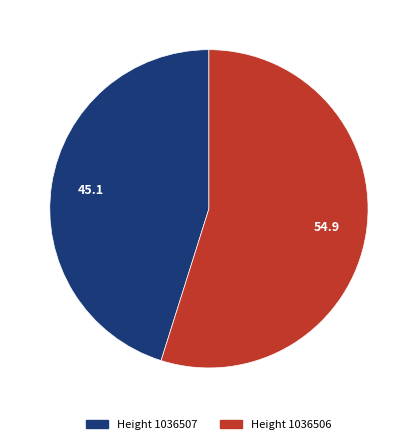

Do Height 1036507 and Height 1036506 together represent more than half of the pie?

Yes